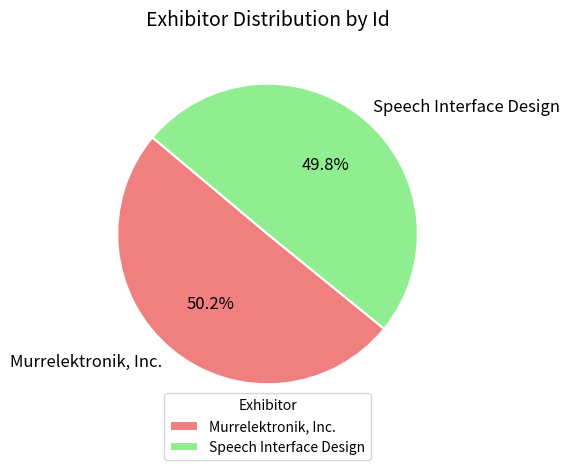

What percentage do Murrelektronik, Inc. and Speech Interface Design together represent?

100.0%